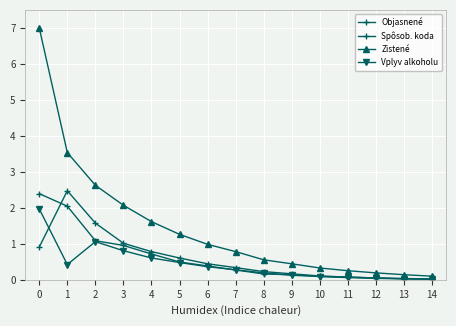

Which series has the widest spread of values?

Zistené